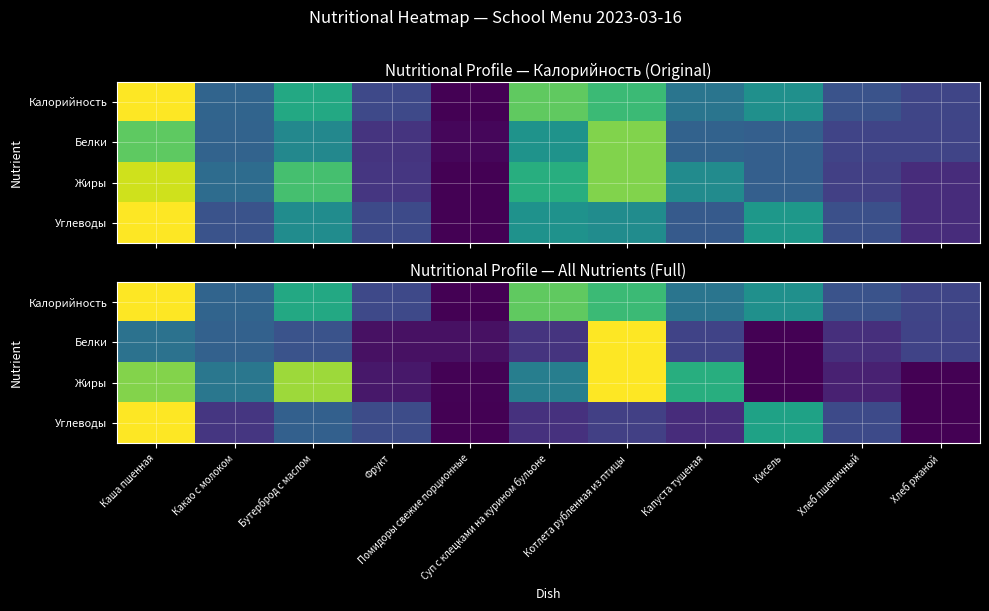

What is the maximum value shown in the chart?

1.0